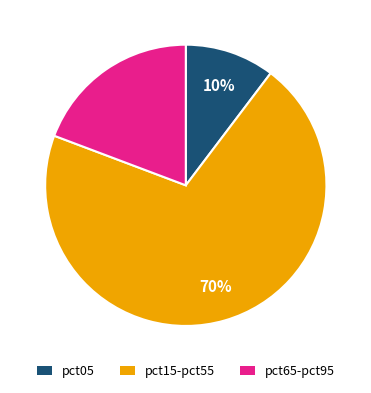

Is there a majority slice in this chart?

Yes